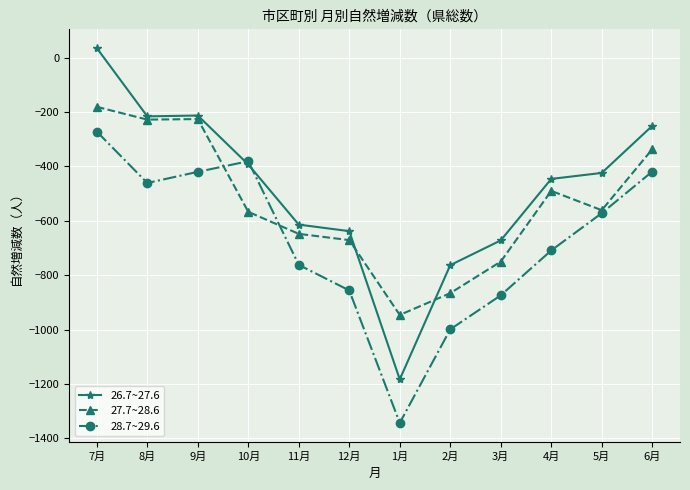

What is the spread (max minus min) of values at 5月?

148